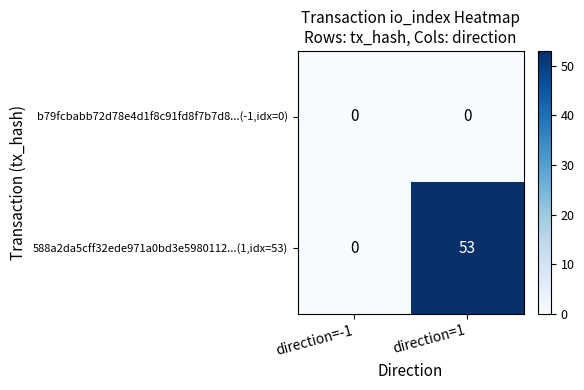

True or false: 588a2da5cff32ede971a0bd3e5980112...(1,idx=53) has a value of 0 at direction=-1.

True